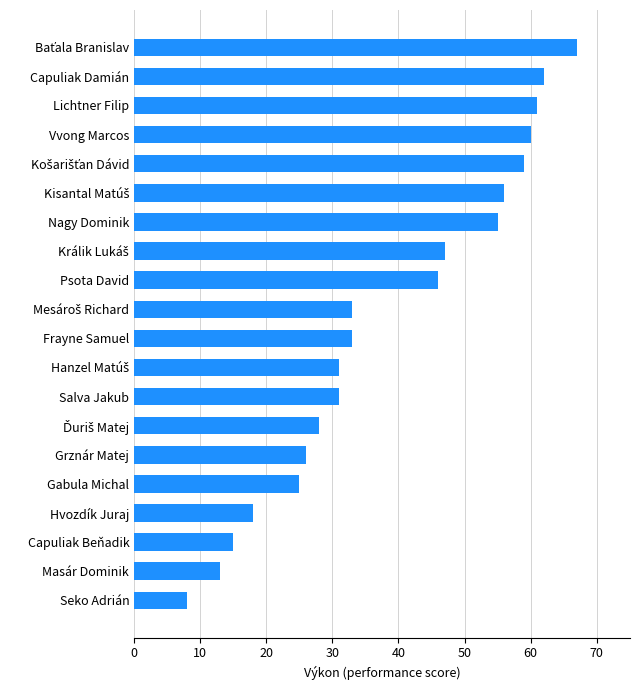

Read the value at Masár Dominik, to the nearest 10.

10